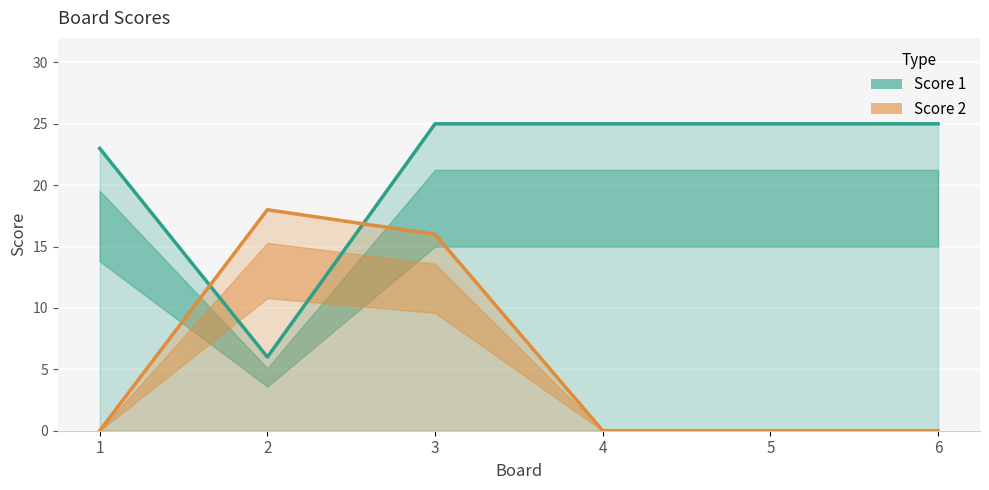

What are all the series names shown in the legend?

Score 1, Score 2